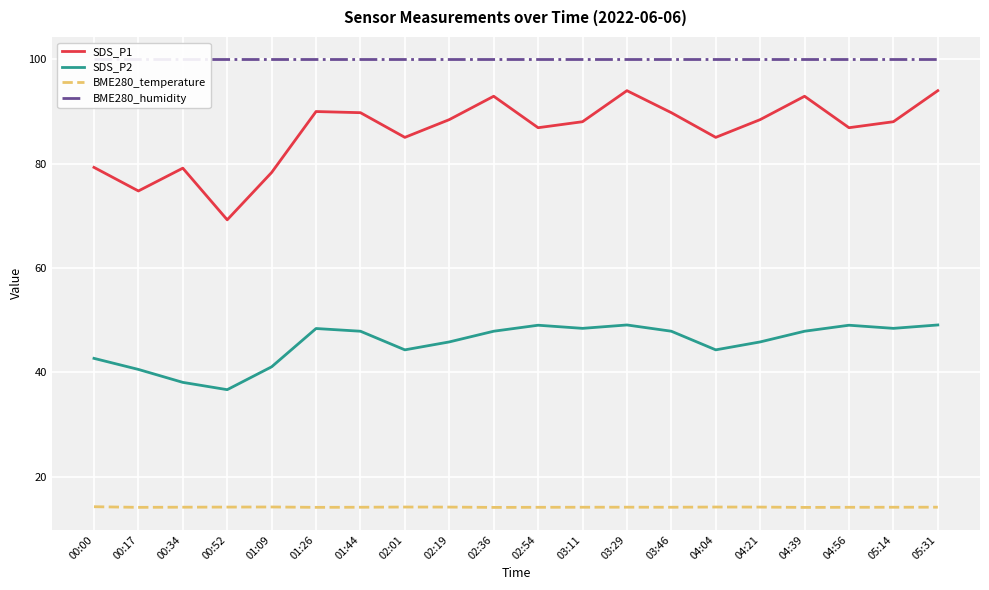

List the series in order of their peak value, lowest first.

BME280_temperature, SDS_P2, SDS_P1, BME280_humidity